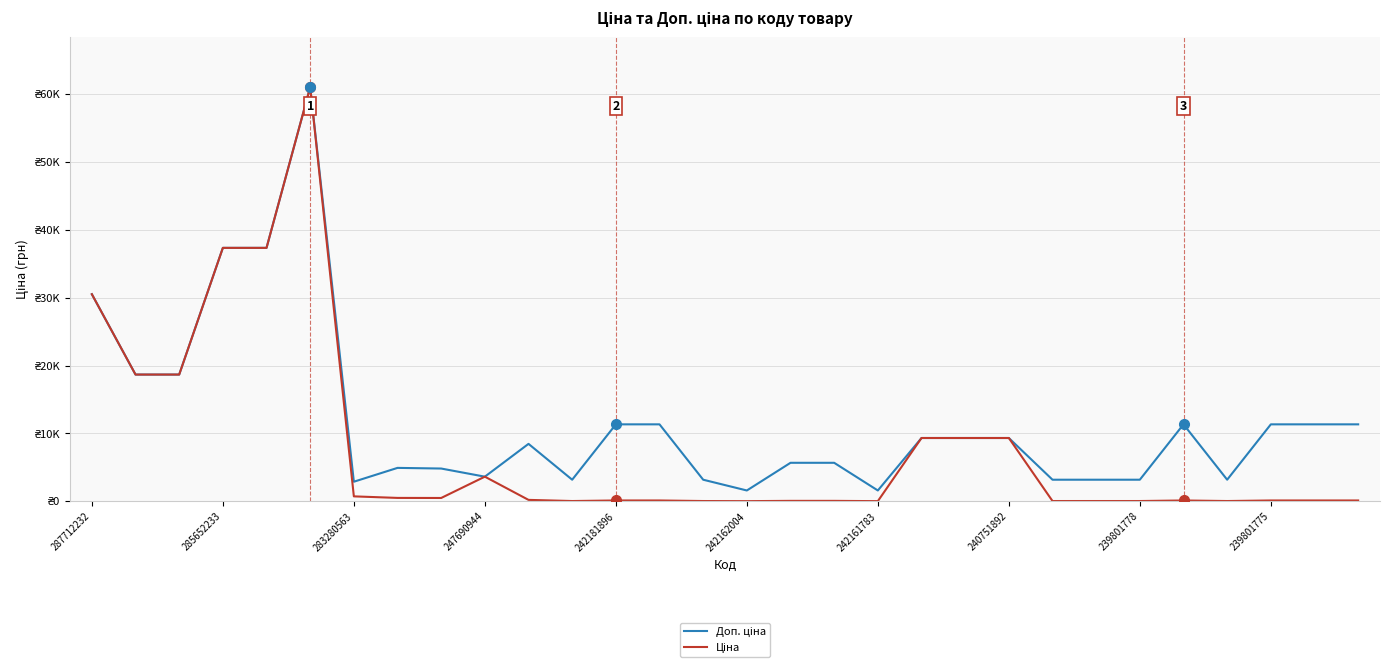

Reading left to right, what are all the values shown in this chart?

Доп. ціна: 30512.3	18671.5	18671.5	37343.0	37343.0	61024.7	2878.5	4917.4	4821.4	3622.2	8456.7	3174.0	11334.0	11334.0	3174.0	1587.0	5667.0	5667.0	1587.0	9321.4	9321.4	9321.4	3174.0	3174.0	3174.0	11334.0	3174.0	11334.0	11334.0	11334.0
Ціна: 30512.3	18671.5	18671.5	37343.0	37343.0	61024.7	719.6	491.7	482.1	3622.2	201.3	31.7	113.3	113.3	31.7	15.9	56.7	56.7	15.9	9321.4	9321.4	9321.4	31.7	31.7	31.7	113.3	31.7	113.3	113.3	113.3